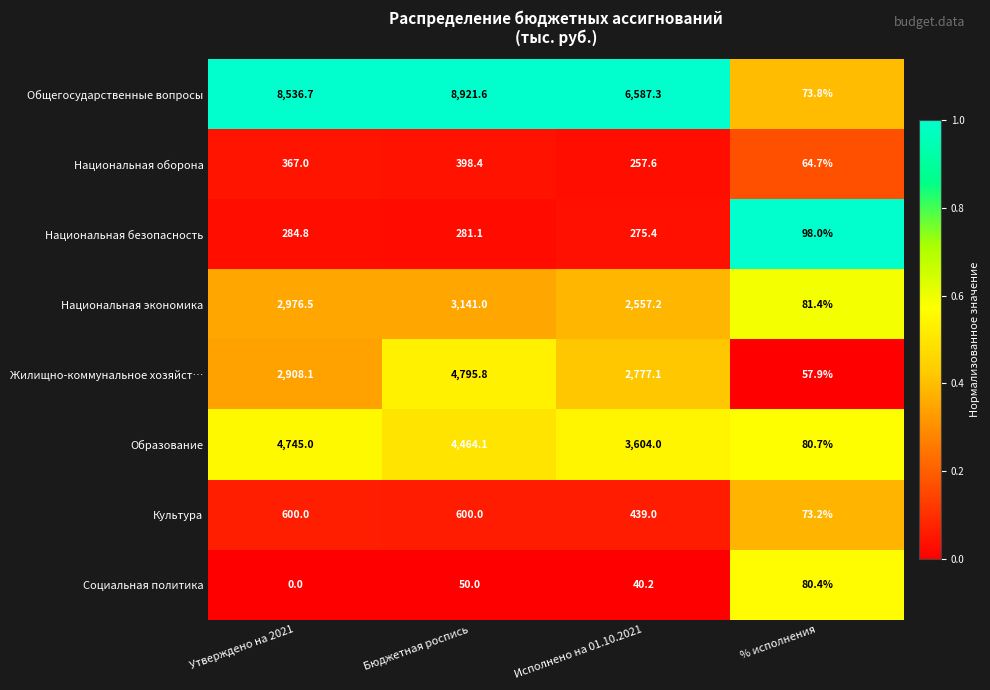

What value does the Общегосударственные вопросы series have at Бюджетная роспись?

8921.6